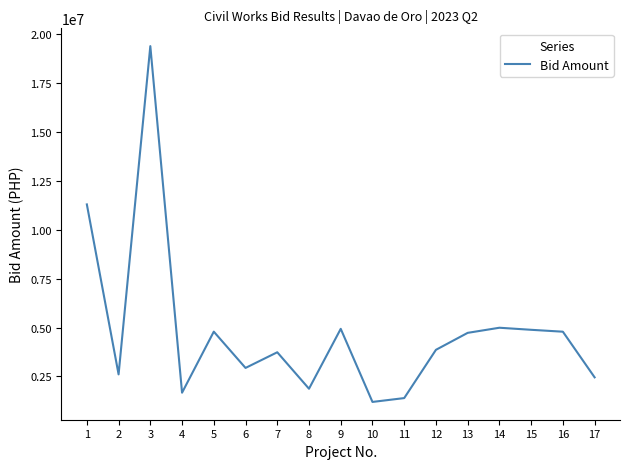

What is the minimum value shown in the chart?

1198171.1